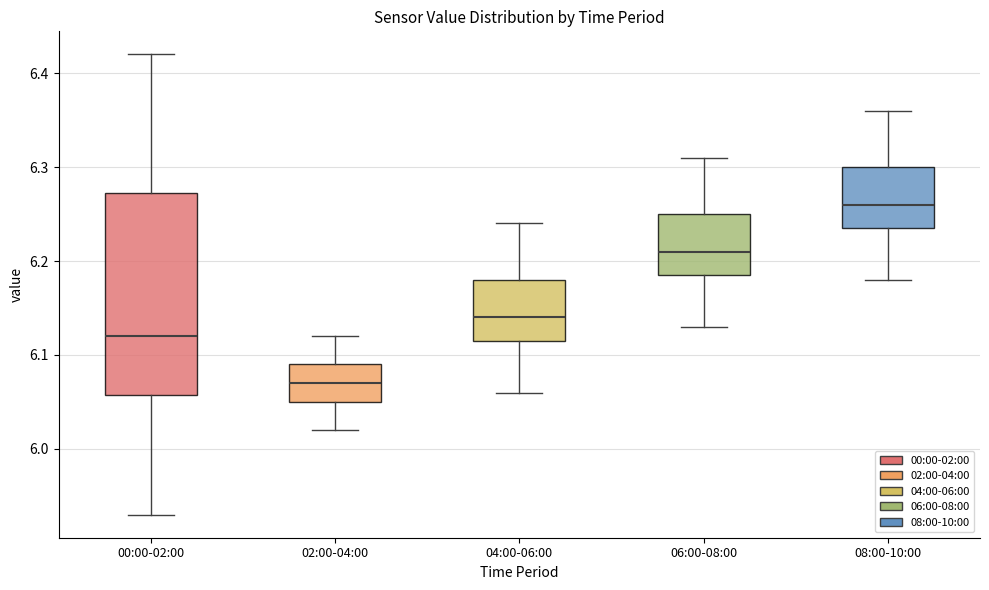

Reading left to right, transcribe this box plot: for each box, give where its median line is, the range the box spans, and where its two whiskers end, as read against the y-axis. The values are not printed on the chart, so give them approximately, as read against the axis.

00:00-02:00: median 6.12, box 6.06 to 6.27, whiskers 5.93 to 6.42
02:00-04:00: median 6.07, box 6.05 to 6.09, whiskers 6.02 to 6.12
04:00-06:00: median 6.14, box 6.12 to 6.18, whiskers 6.06 to 6.24
06:00-08:00: median 6.21, box 6.19 to 6.25, whiskers 6.13 to 6.31
08:00-10:00: median 6.26, box 6.24 to 6.30, whiskers 6.18 to 6.36